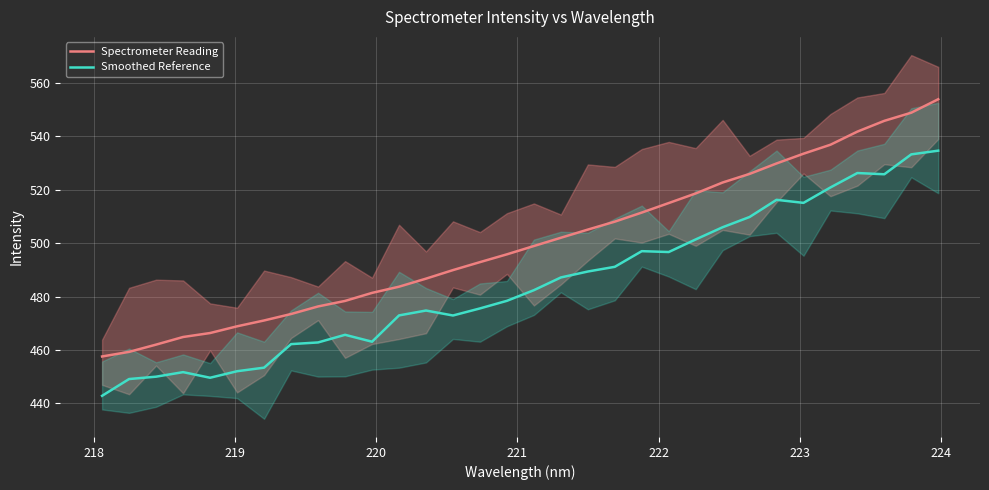

How many interior local peaks does the Smoothed Reference series have?

6